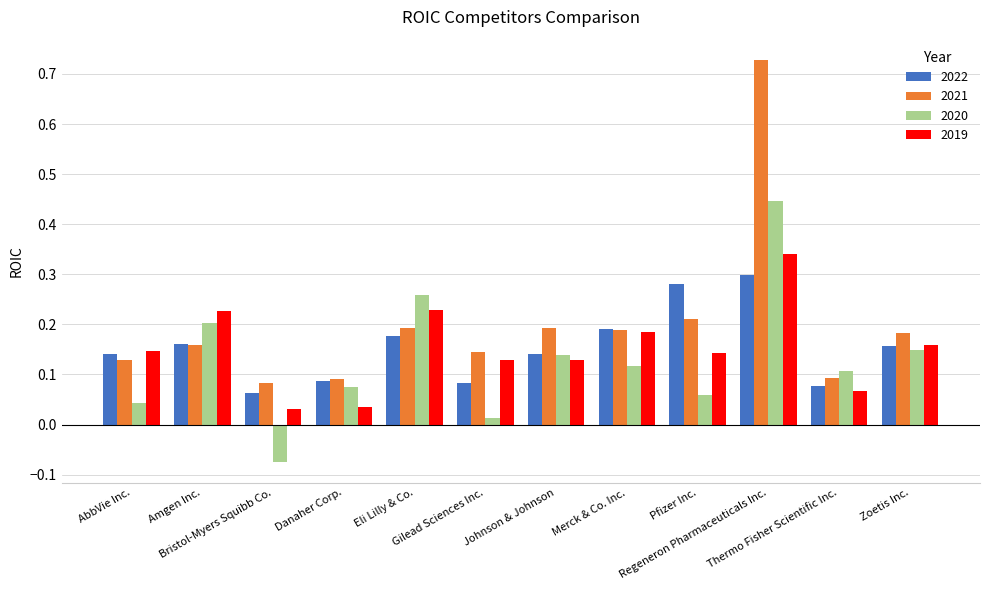

Which series has the widest spread of values?

2021